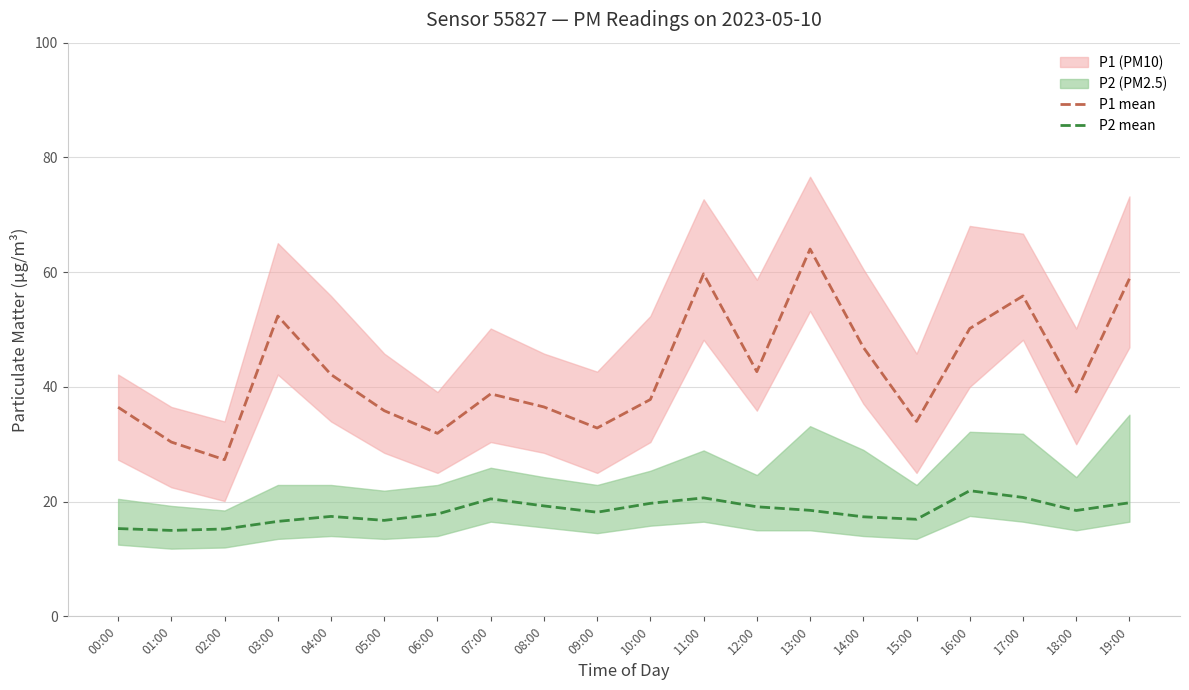

What is the approximate value of P2 mean at 18:00?

18.4